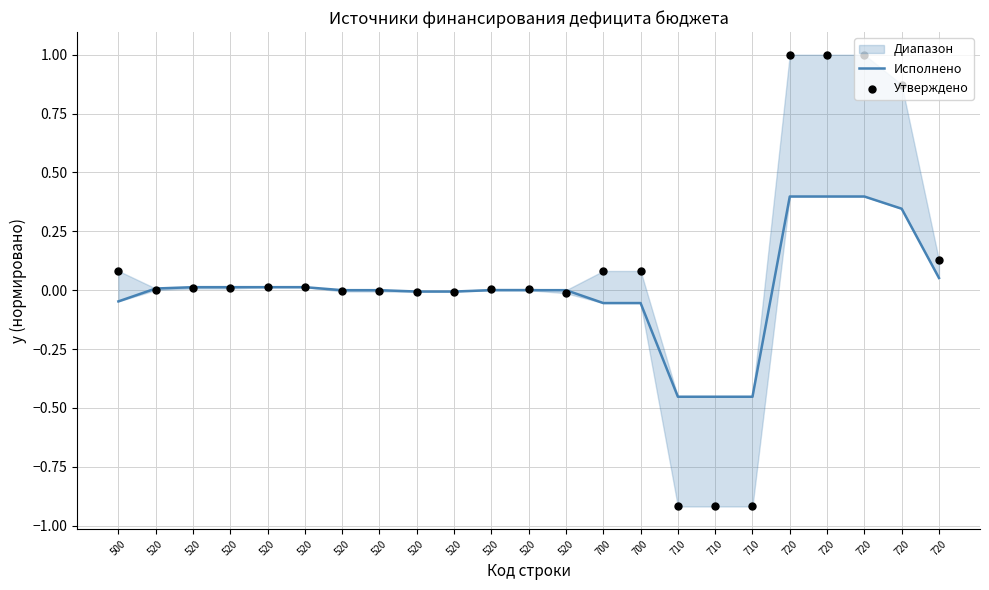

Which series contains the lowest Y value?

Утверждено